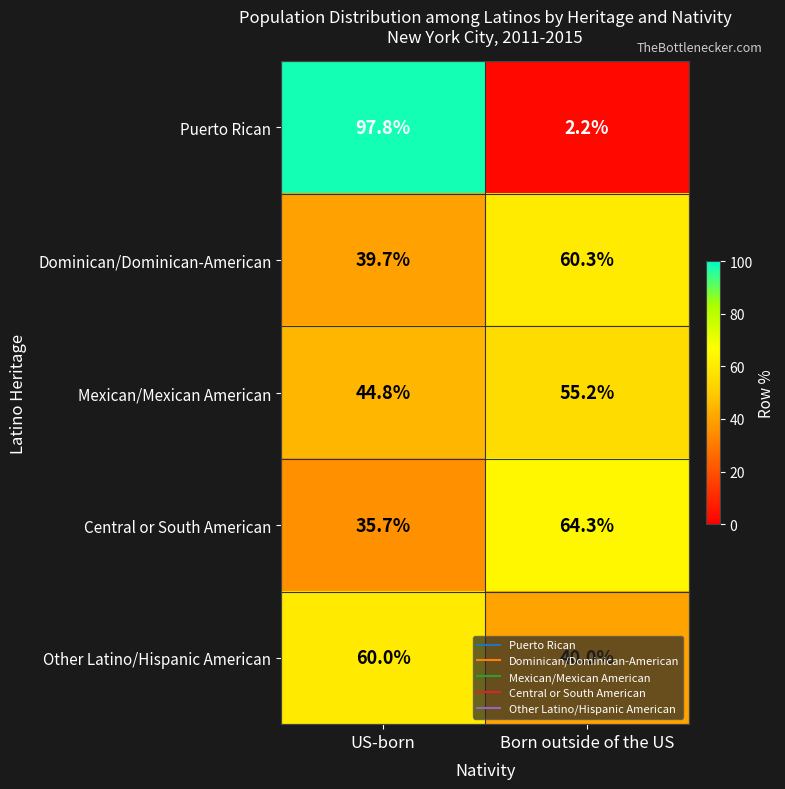

What is the sum of all Puerto Rican values?

100.0